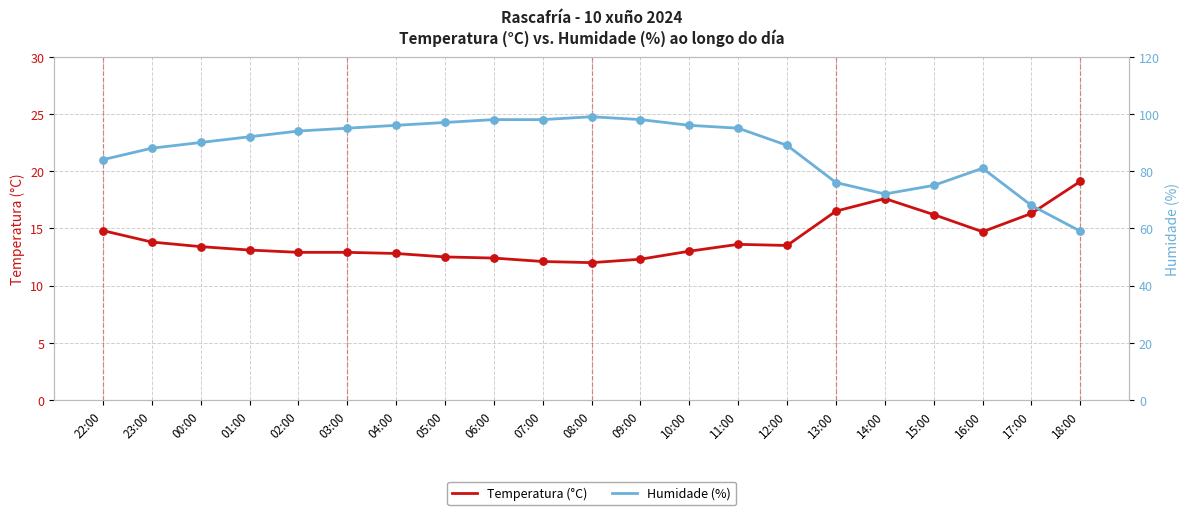

Is the value of Temperatura (°C) at 02:00 greater than the value of Humidade (%) at 22:00?

No